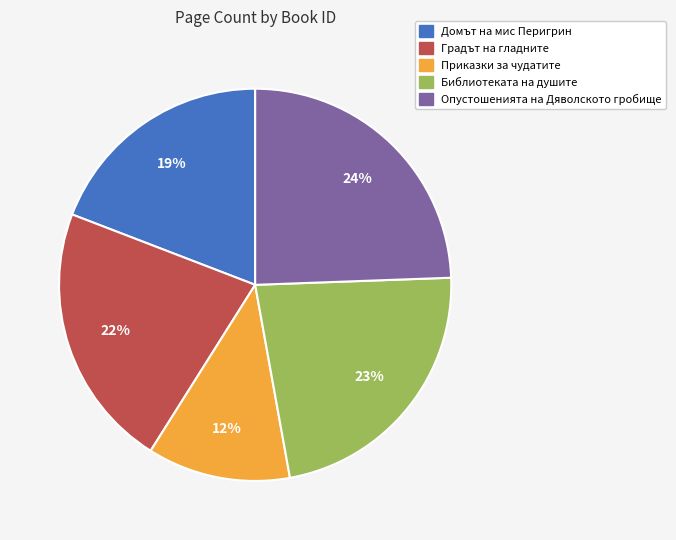

To the nearest percent, what is the average slice percentage?

20%